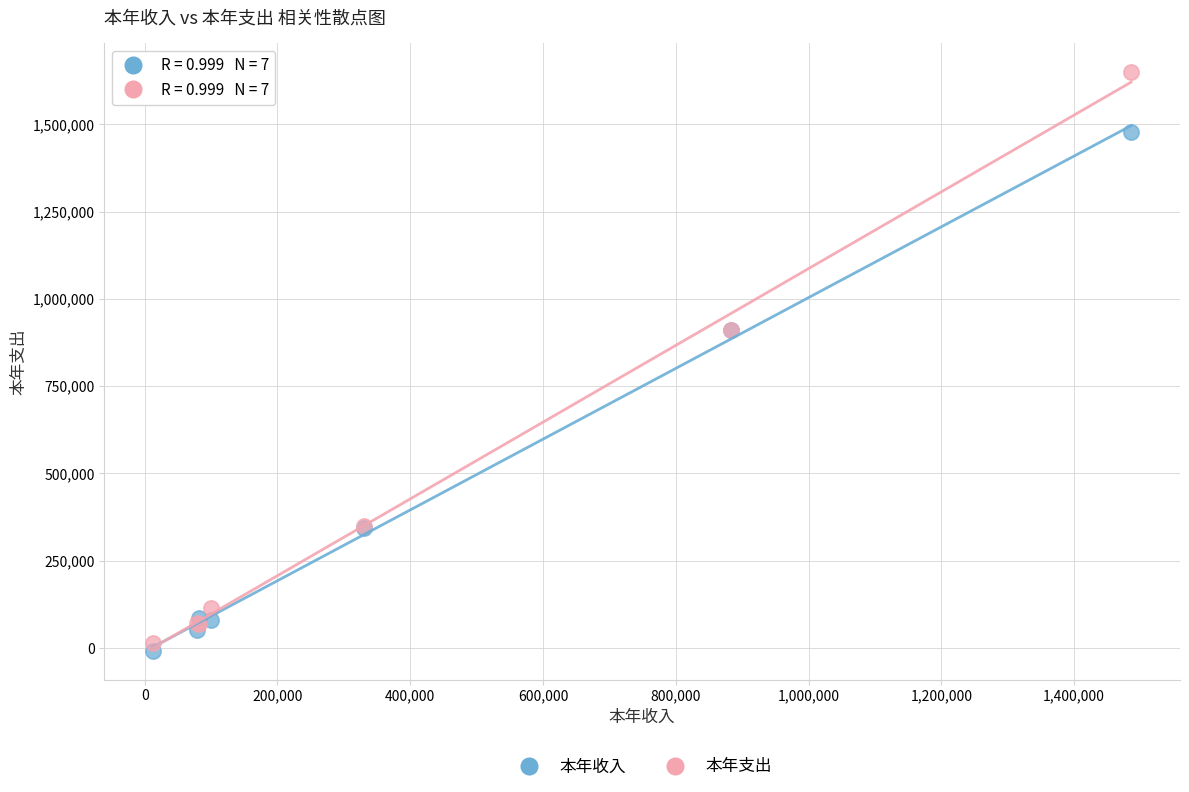

What are all the series names shown in the legend?

本年收入, 本年支出